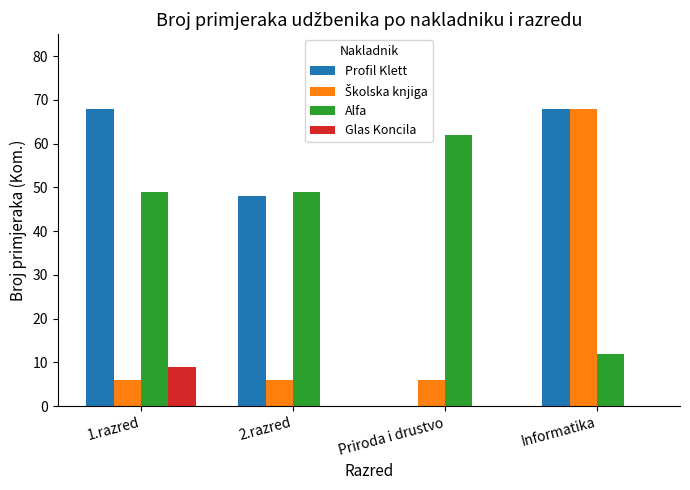

What is the sum of the Profil Klett values at 2.razred and Informatika?

116